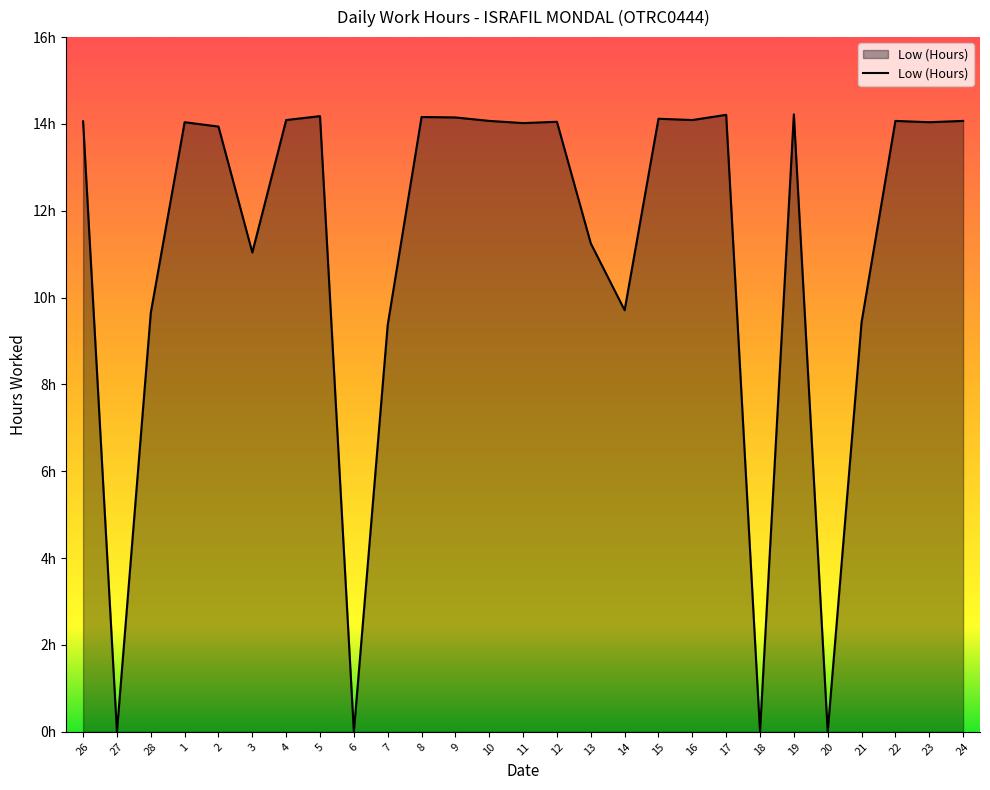

Where is the first local maximum?

1